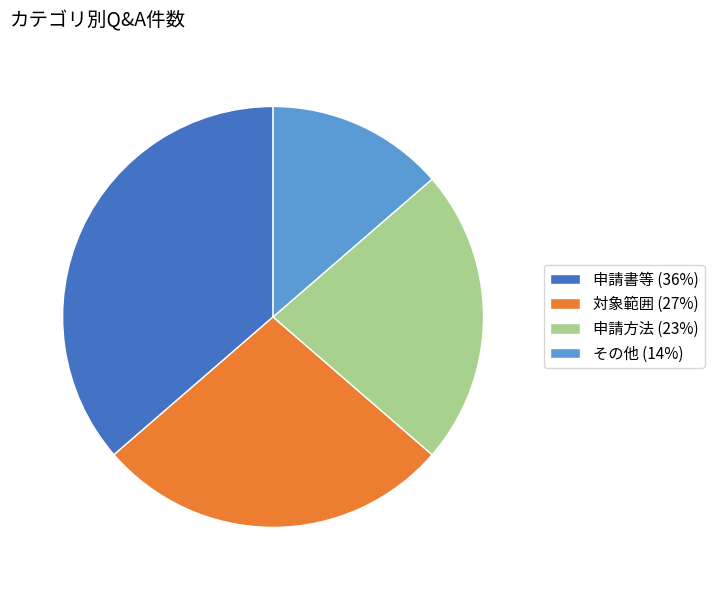

Does その他 account for over 50% of the chart?

No